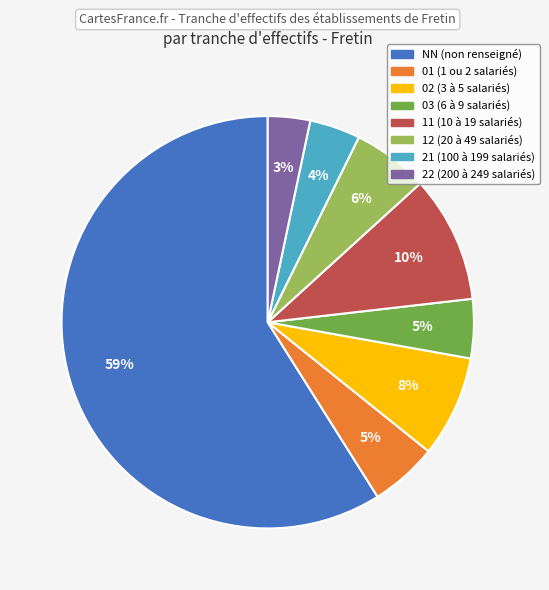

Count the number of slices in the pie.

8